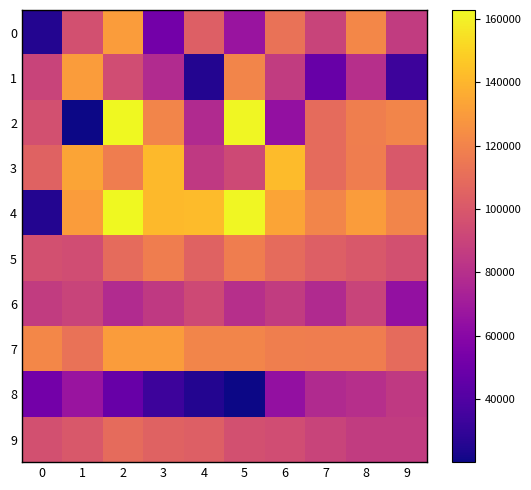

Reading left to right, extract all data points from this chart.

0: 0=25552	1=96064	2=129929	3=52338	4=103228	5=66511	6=112332	7=90000	8=121644	9=86336
1: 0=90070	1=130000	2=94792	3=77928	4=25512	5=120757	6=86068	7=47575	8=79948	9=33451
2: 0=96206	1=20115	2=162783	3=120792	4=77436	5=162000	6=64600	7=108858	8=118000	9=120657
3: 0=104892	1=133730	2=117381	3=141407	4=84911	5=93089	6=142076	7=108890	8=117386	9=99947
4: 0=25552	1=130000	2=162783	3=141407	4=142076	5=162000	6=133730	7=120792	8=129929	9=120657
5: 0=96064	1=94792	2=108890	3=117381	4=104892	5=117386	6=108858	7=103228	8=99947	9=96206
6: 0=86336	1=90070	2=77928	3=84911	4=93089	5=79948	6=86068	7=77436	8=90000	9=64600
7: 0=121644	1=112332	2=129929	3=130000	4=120792	5=120757	6=118000	7=117386	8=117381	9=108858
8: 0=52338	1=66511	2=47575	3=33451	4=25512	5=20115	6=64600	7=77436	8=79948	9=84911
9: 0=96206	1=99947	2=108890	3=104892	4=103228	5=96064	6=94792	7=90070	8=86336	9=86068